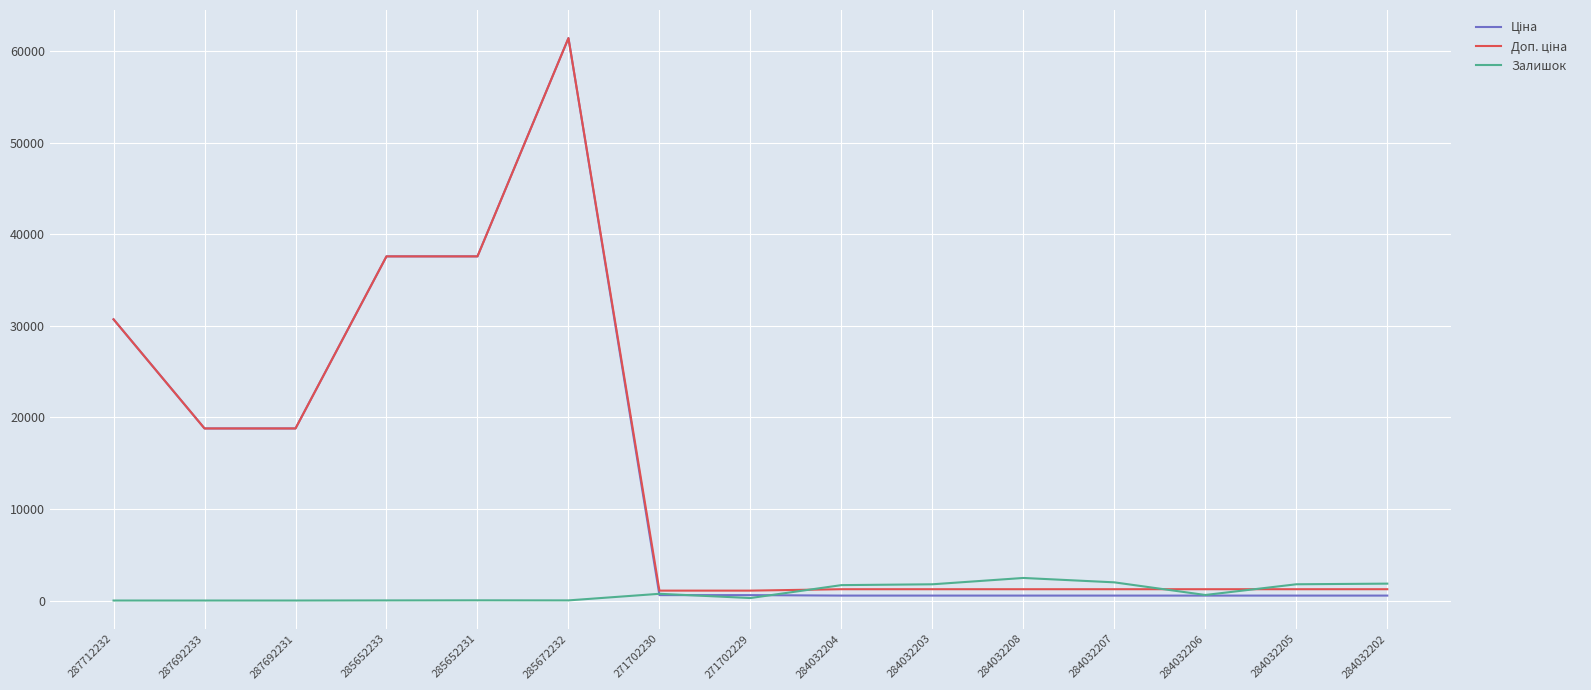

At which category is the sum across all series the highest?

285672232